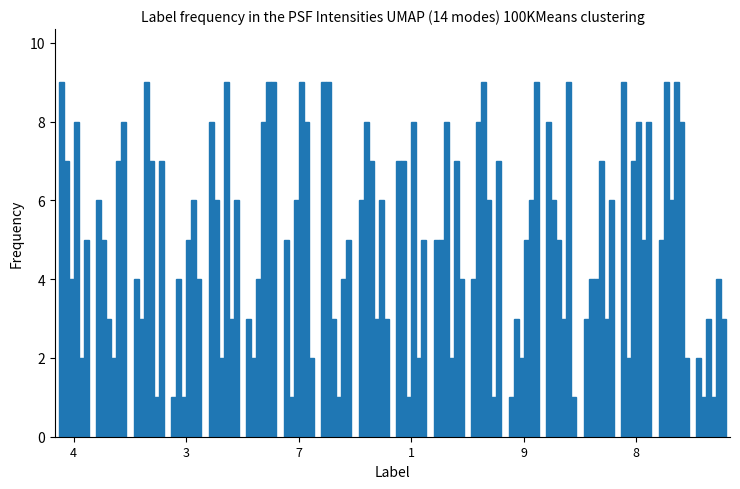

Are the bars grouped side by side (vs. stacked)?

Yes